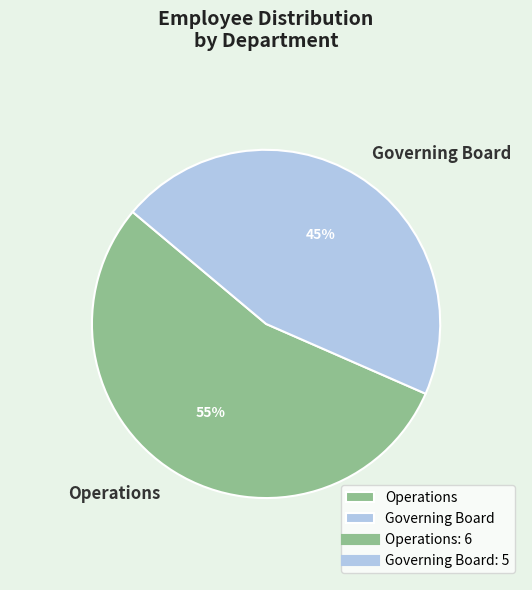

How many segments does this pie chart have?

2